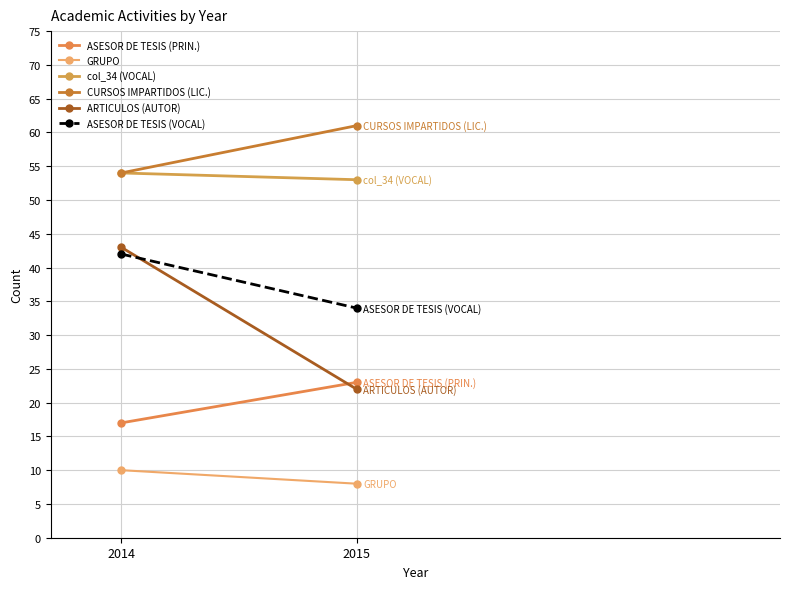

Which category has the lowest value in the ASESOR DE TESIS (PRIN.) series?

2014